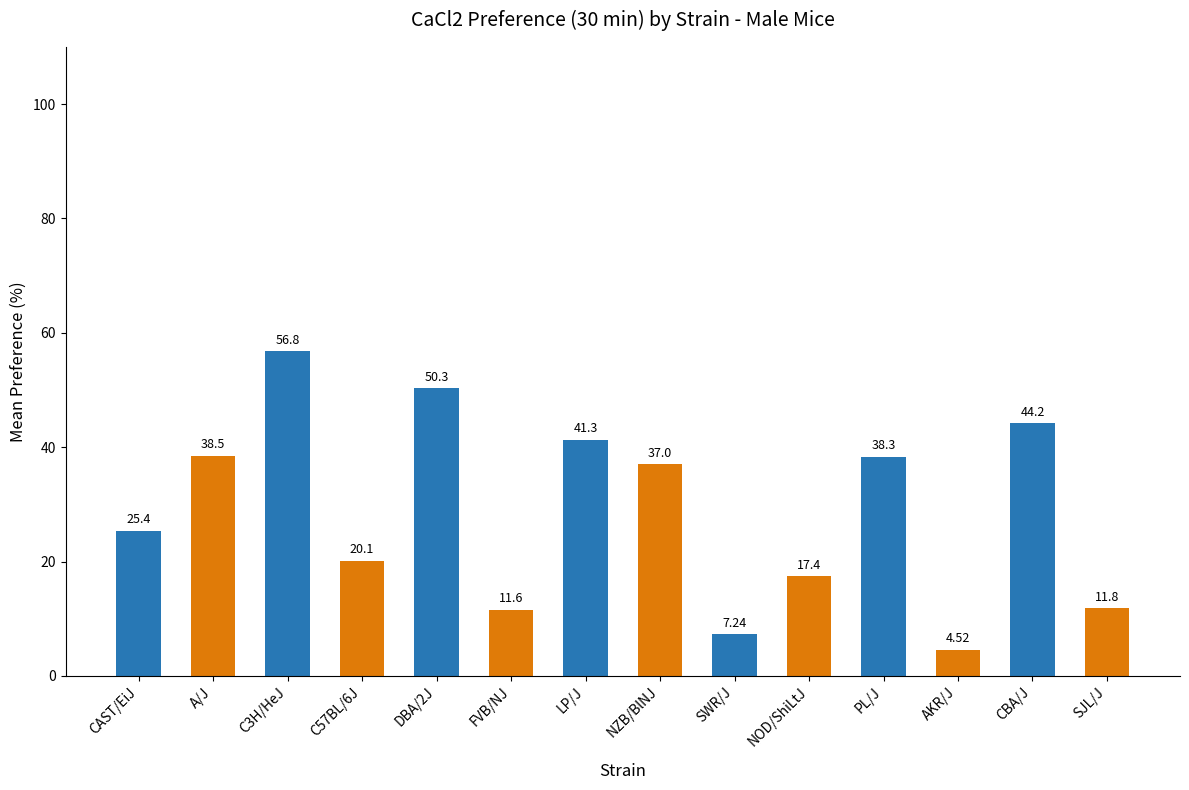

Does the chart contain any negative values?

No